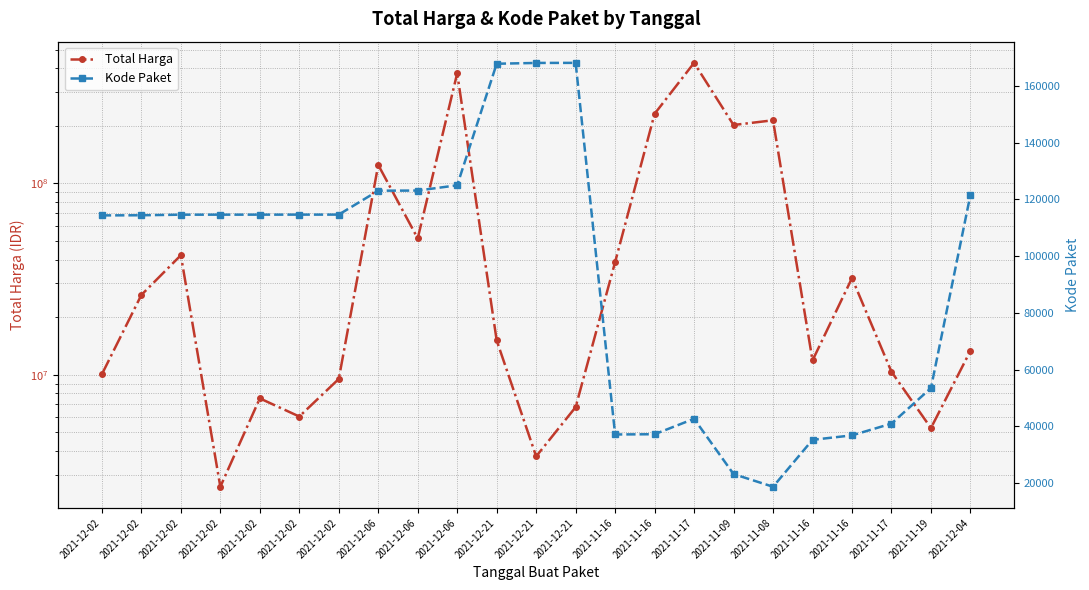

Reading right to left, transcribe all the data shown in this chart.

Total Harga: 2021-12-04=13345000	2021-11-19=5267600	2021-11-17=10374000	2021-11-16=32000000	2021-11-16=11879100	2021-11-08=213825000	2021-11-09=202000000	2021-11-17=426700000	2021-11-16=231100000	2021-11-16=38810000	2021-12-21=6777480	2021-12-21=3746160	2021-12-21=15125000	2021-12-06=376595700	2021-12-06=51612000	2021-12-06=124900000	2021-12-02=9511000	2021-12-02=6052778	2021-12-02=7529200	2021-12-02=2599960	2021-12-02=42149455	2021-12-02=26136000	2021-12-02=10062484
Kode Paket: 2021-12-04=121569	2021-11-19=53465	2021-11-17=40941	2021-11-16=36796	2021-11-16=35229	2021-11-08=18691	2021-11-09=23162	2021-11-17=42646	2021-11-16=37201	2021-11-16=37114	2021-12-21=168081	2021-12-21=168054	2021-12-21=167770	2021-12-06=124929	2021-12-06=123080	2021-12-06=123027	2021-12-02=114603	2021-12-02=114595	2021-12-02=114589	2021-12-02=114582	2021-12-02=114573	2021-12-02=114370	2021-12-02=114323